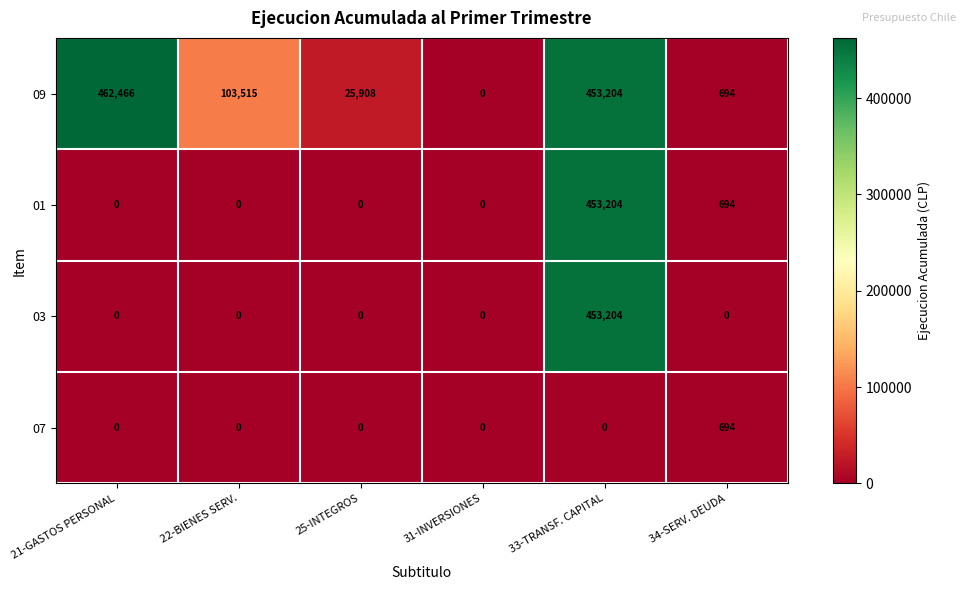

True or false: 07 has a value of 0 at 33-TRANSF. CAPITAL.

True